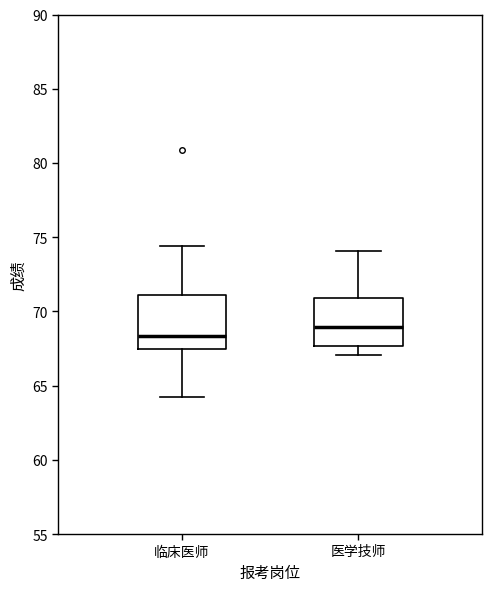

Reading left to right, read every box against the y-axis: the position of its median line, the range the box covers, and the ends of its whiskers. The values are not printed on the chart, so give them approximately, as read against the axis.

临床医师: median 68.5, box 67.5 to 71.0, whiskers 64.0 to 74.5
医学技师: median 69.0, box 67.5 to 71.0, whiskers 67.0 to 74.0